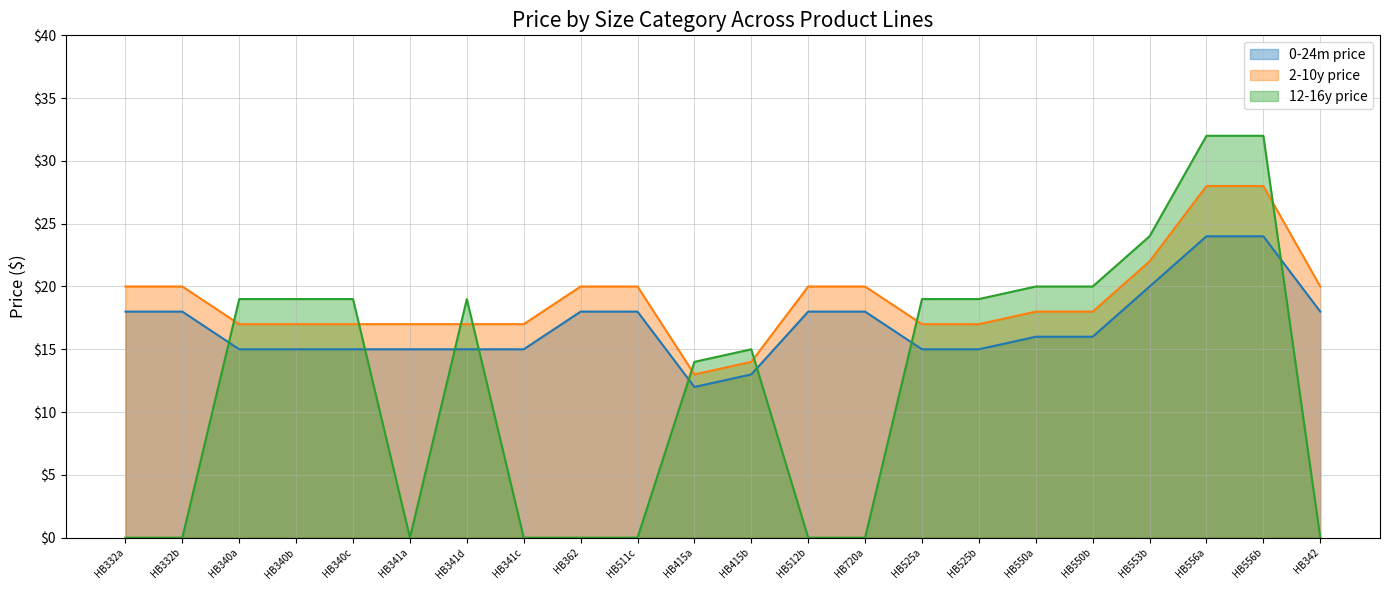

What is the difference between the maximum and second lowest values in the 12-16y price series?

32